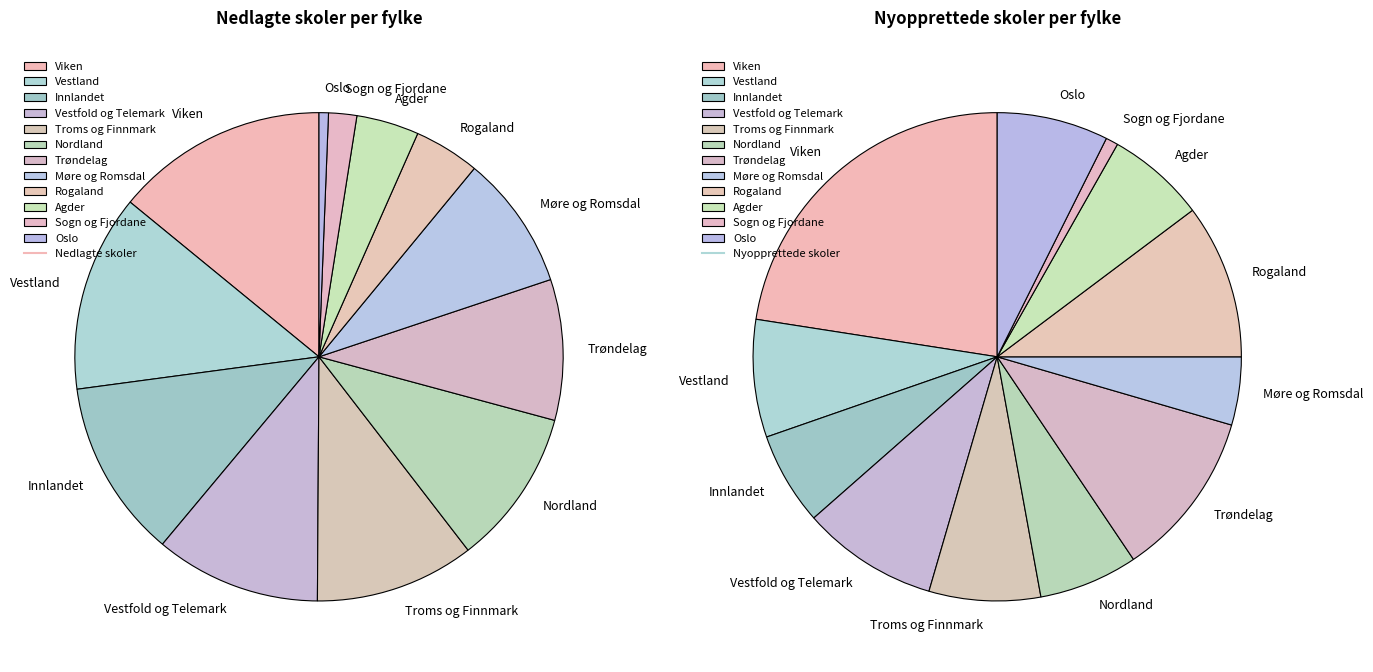

Is it true that Rogaland is 1% of the pie?

False